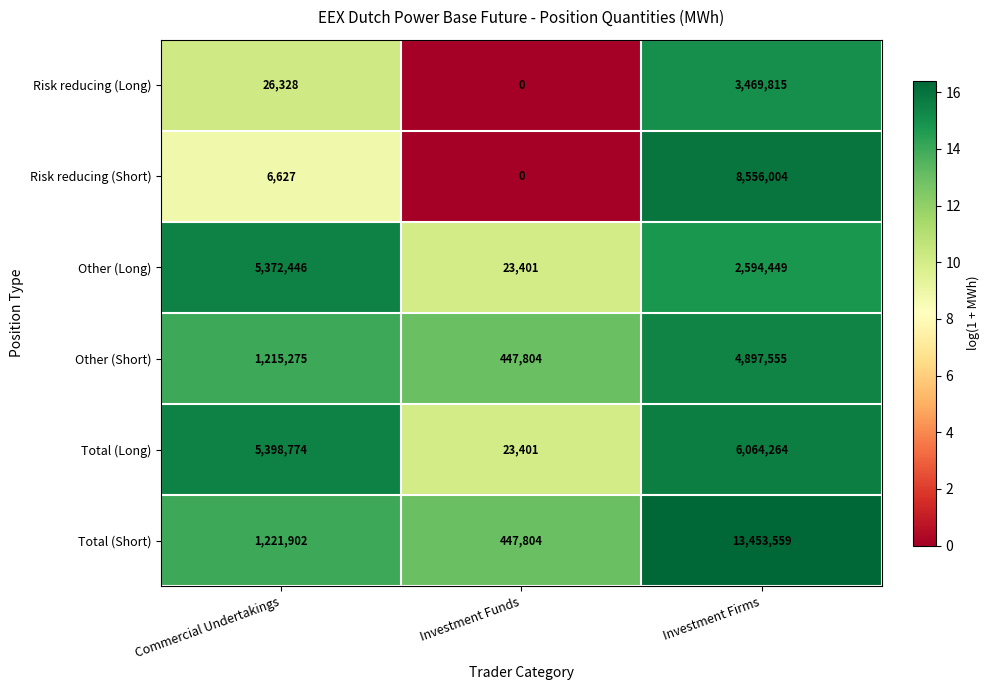

Where is Total (Long) nearest to the value 3043832?

Commercial Undertakings